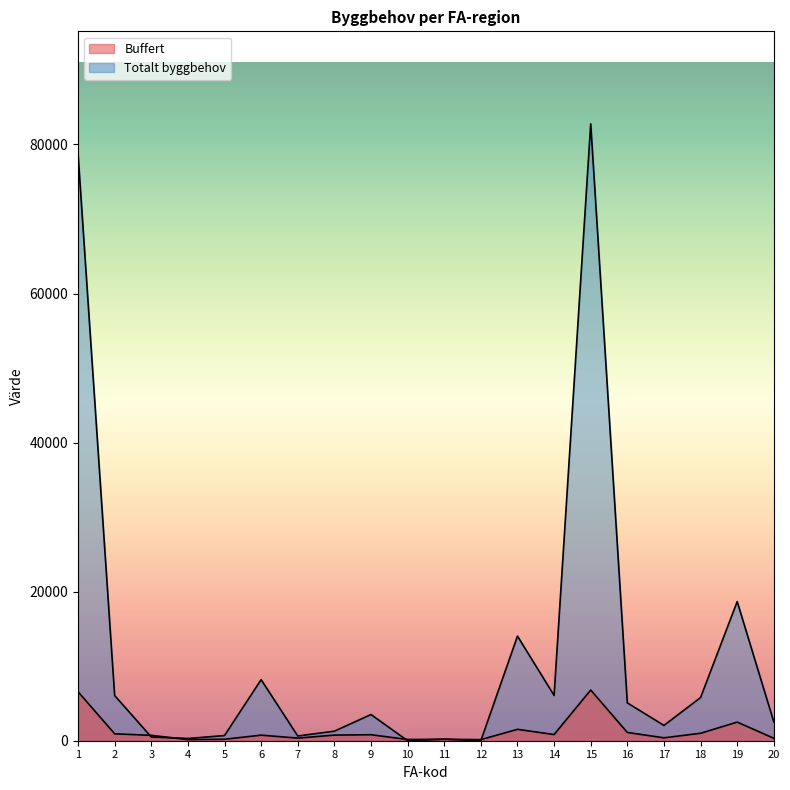

Which series has the largest range (max minus min)?

Totalt byggbehov